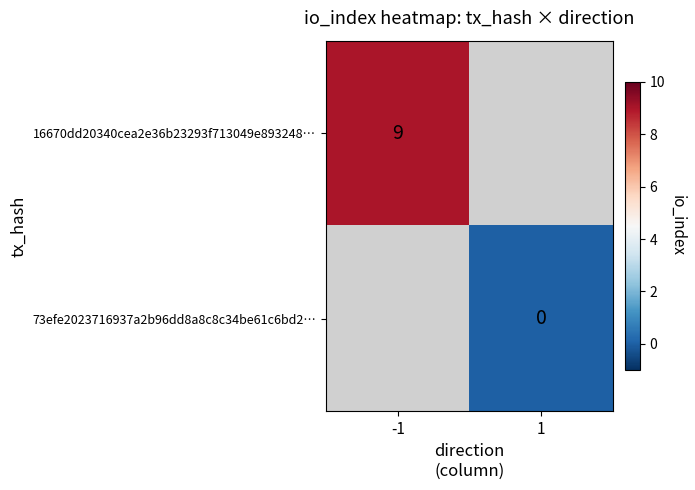

Which label corresponds to the largest value in the chart?

-1